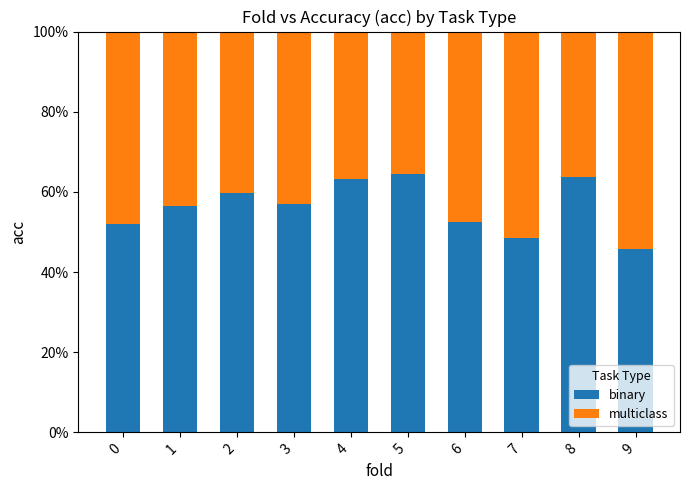

What is the total value across all series at 6?

100.0